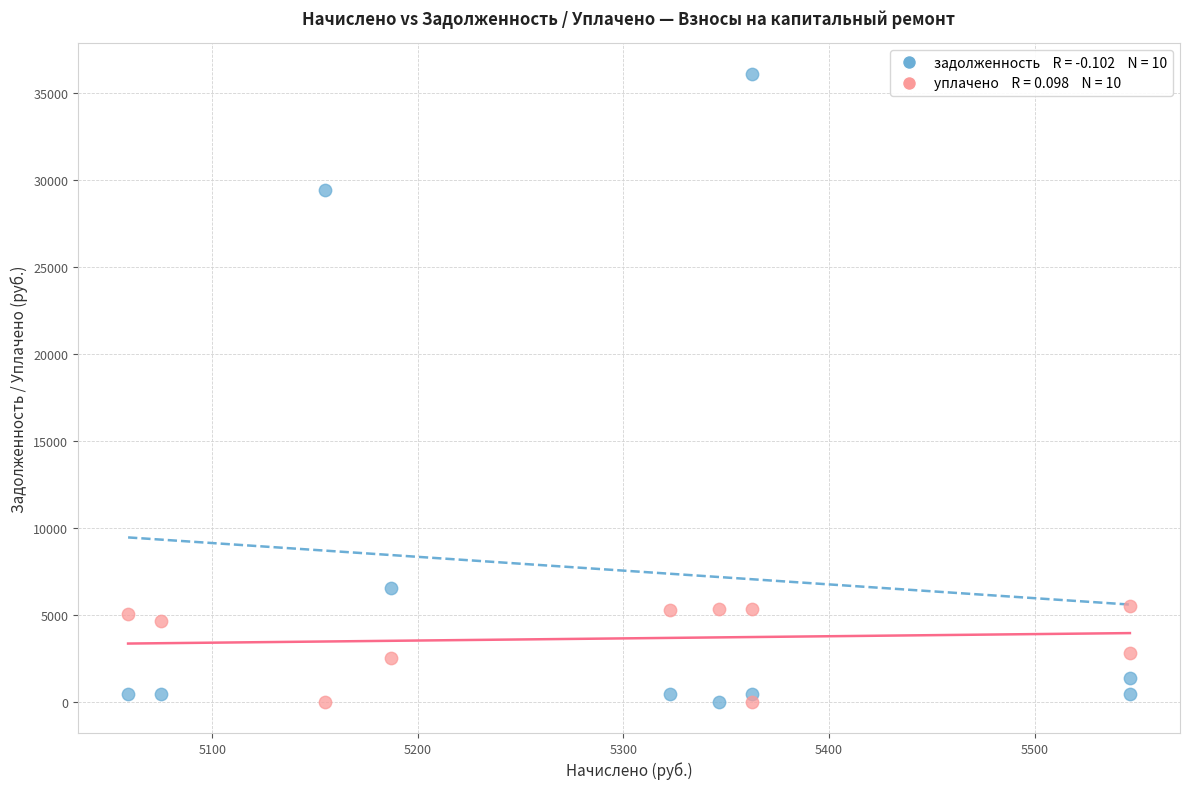

Across all data points, what is the range of Y values (max minus min)?

36061.0